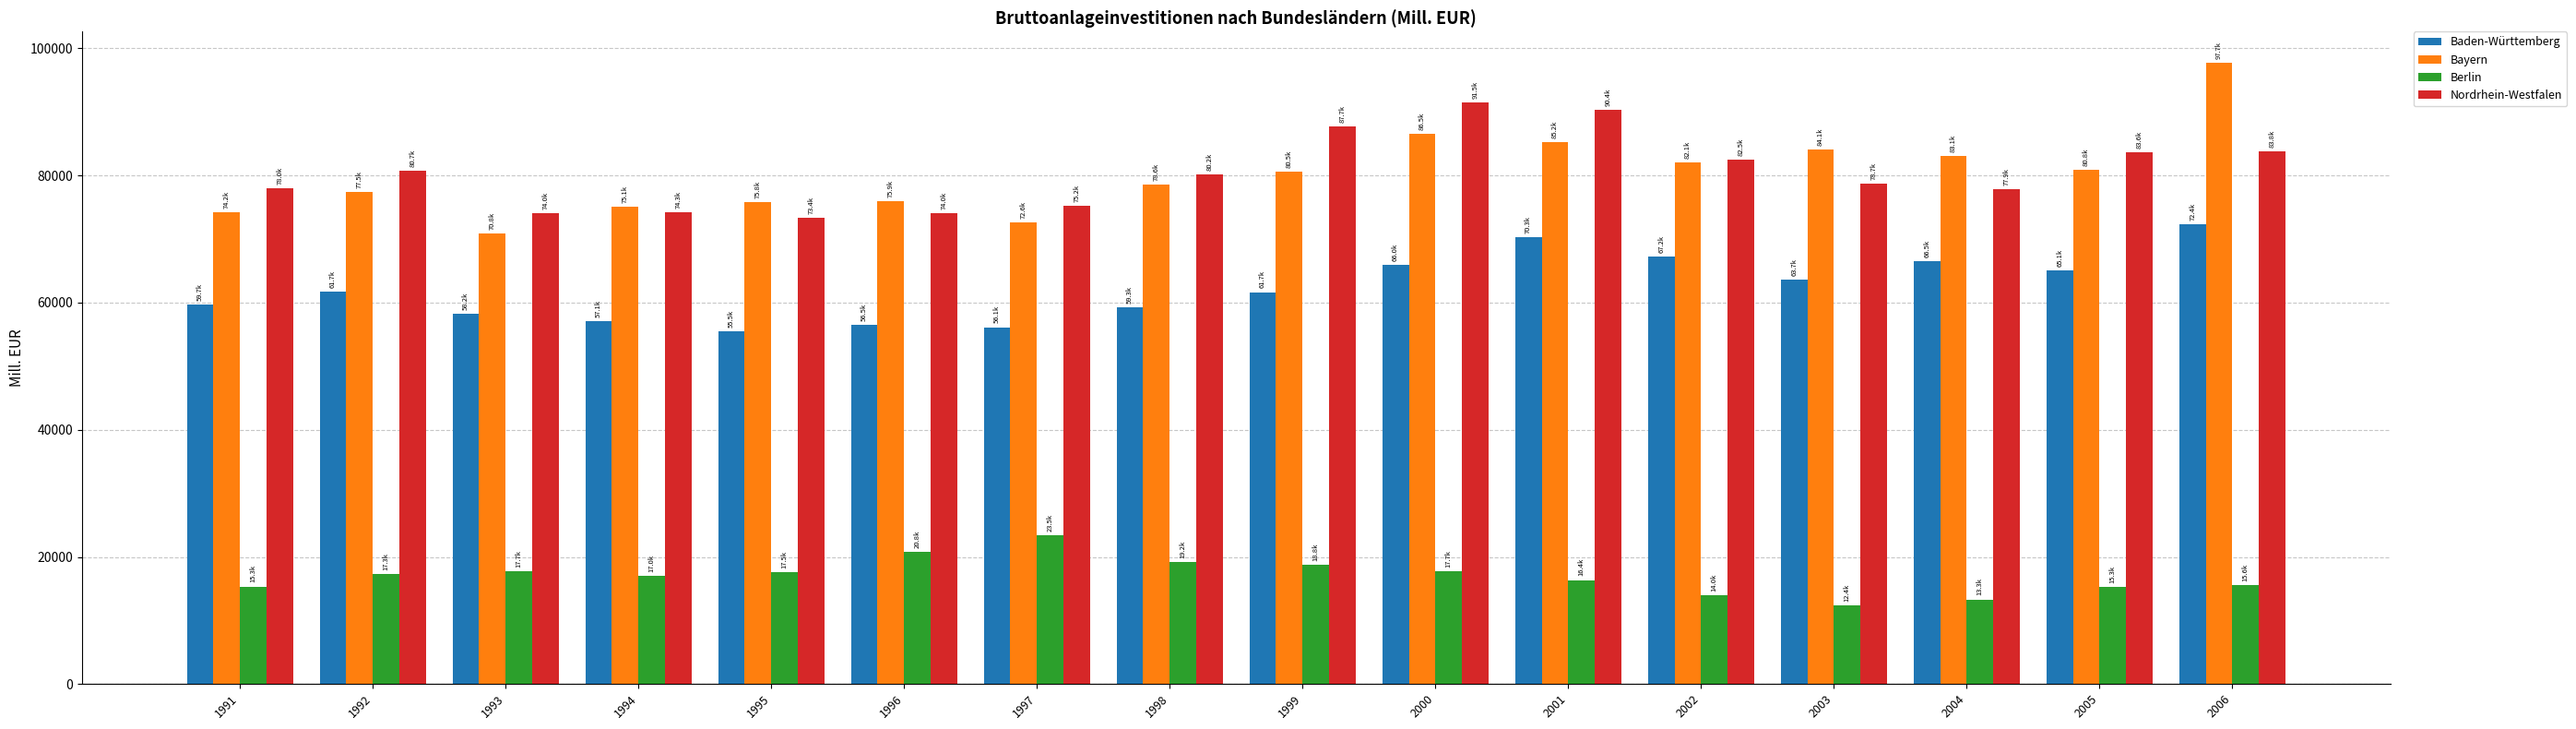

What is the total value across all series at 1998?

237280.2